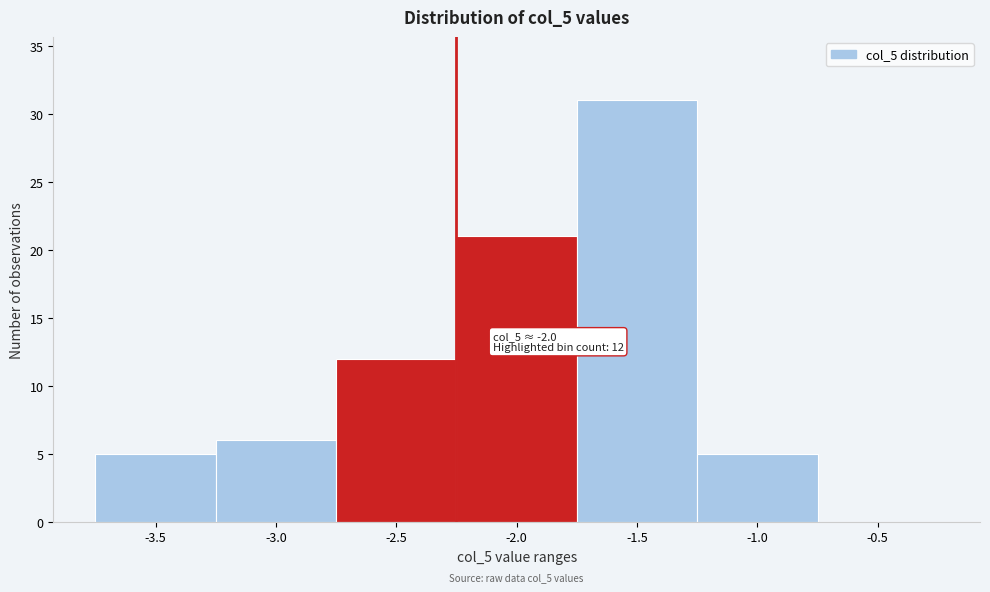

Reading left to right, transcribe all the data shown in this chart.

-3.5=5	-3.0=6	-2.5=12	-2.0=21	-1.5=31	-1.0=5	-0.5=0